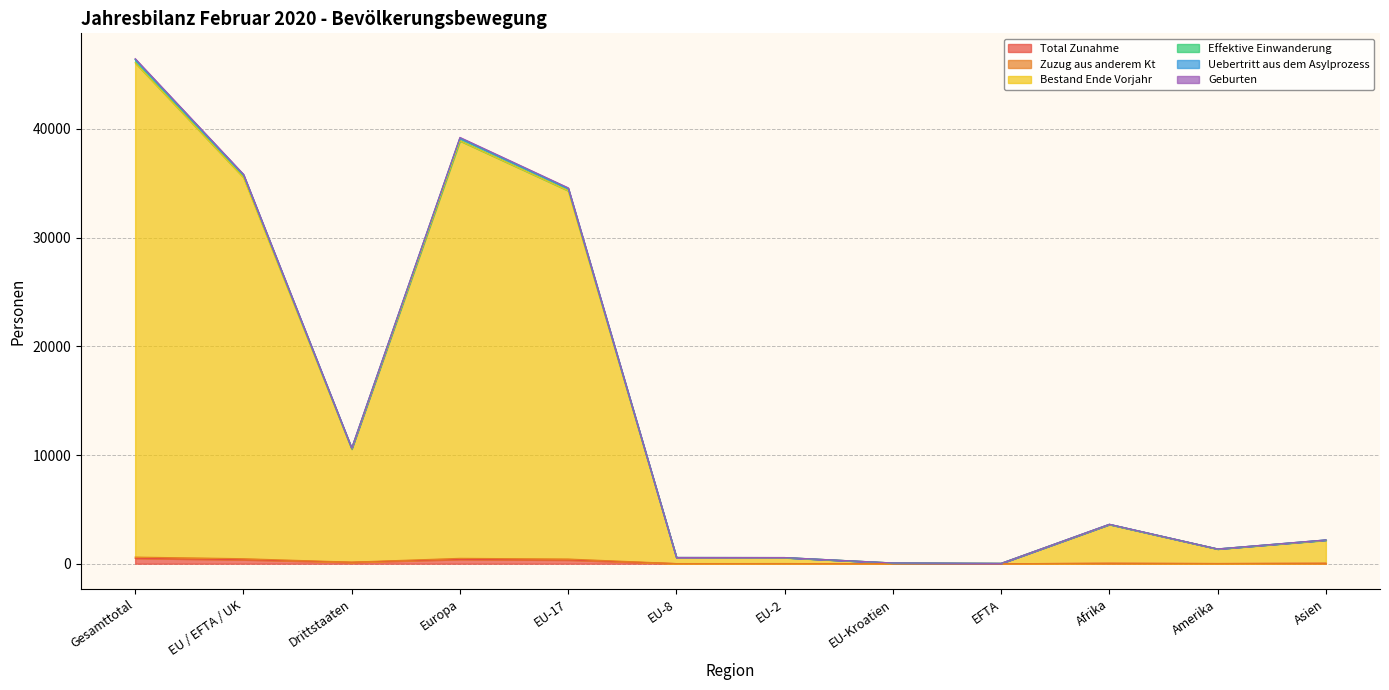

True or false: Effektive Einwanderung and Total Zunahme intersect in this chart.

False